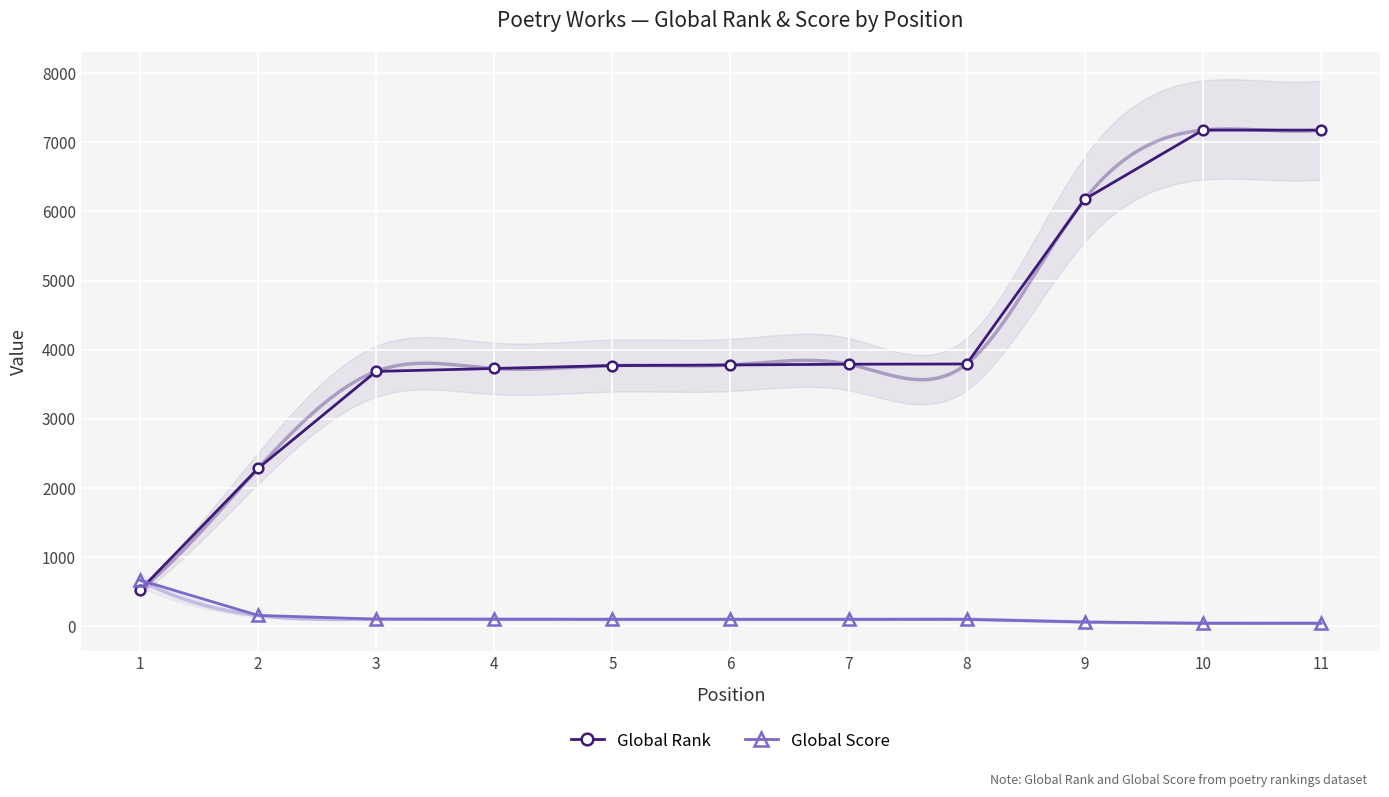

Where do Global Score and Global Rank first cross each other?

1 and 2